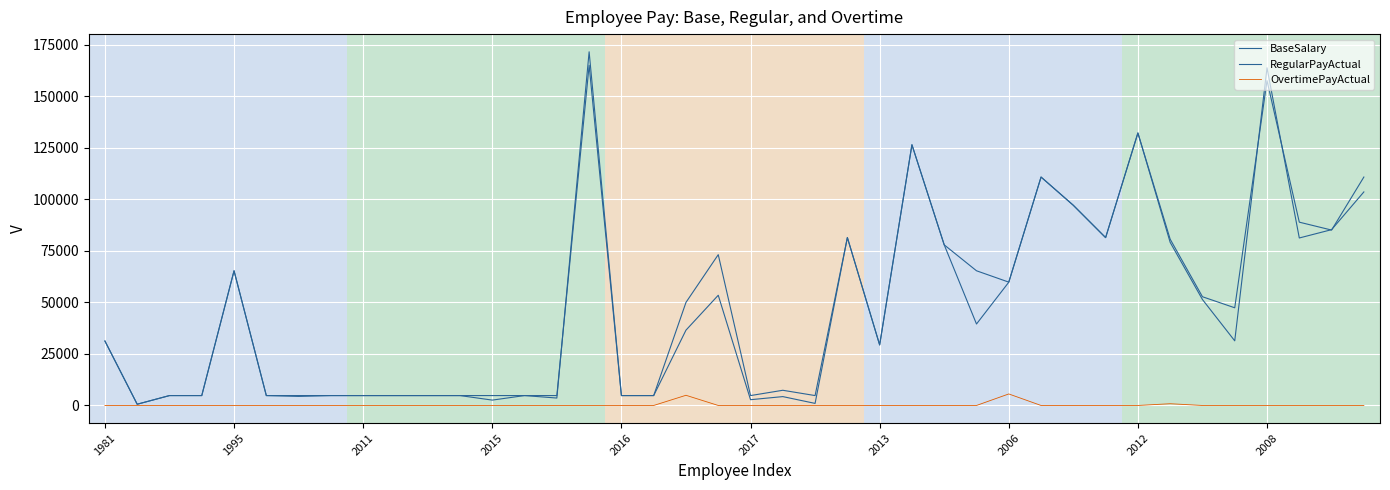

What is the difference between the maximum and minimum values in the OvertimePayActual series?

5587.6